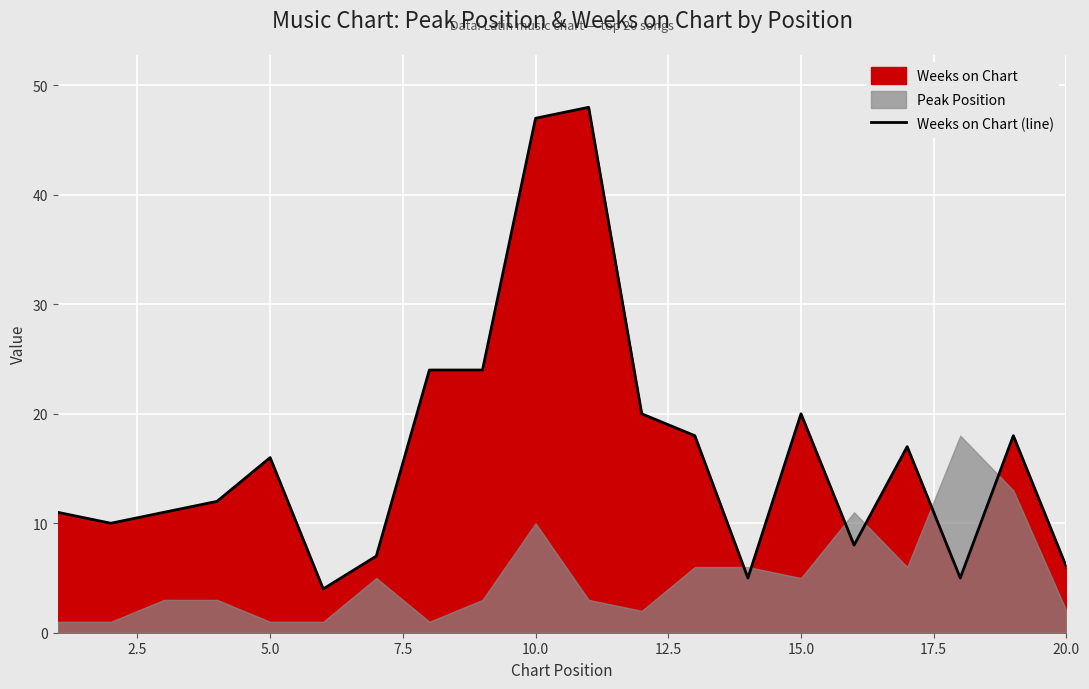

What is the value of the 10th point from the left?

47